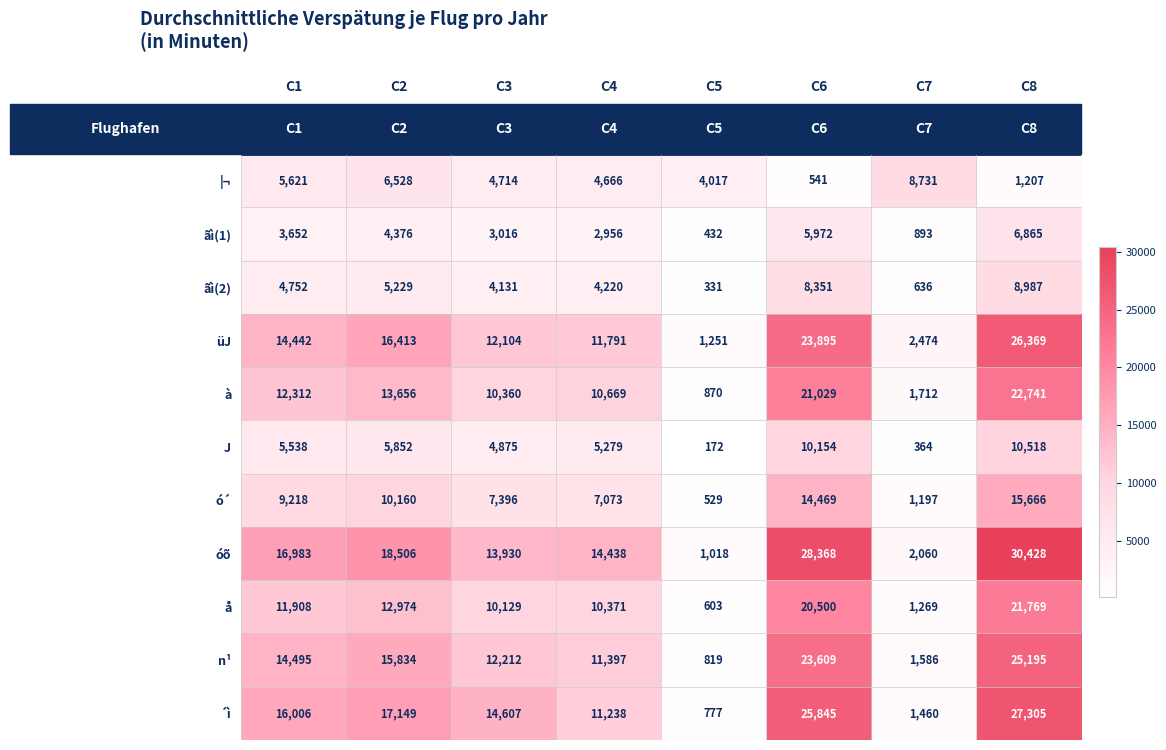

Which series has the largest total across all categories?

óõ